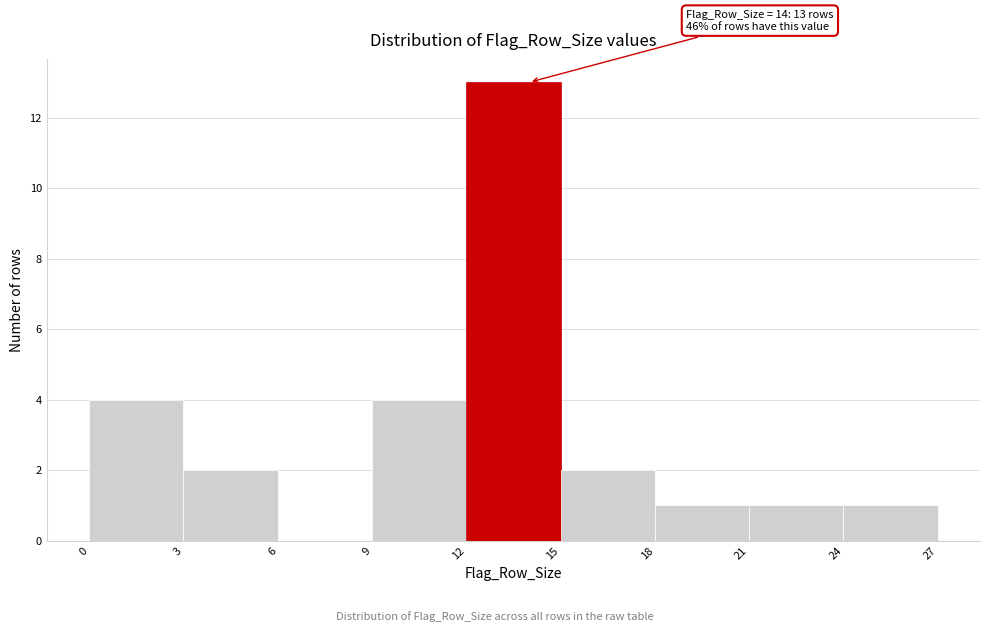

Over which range of the x-axis is the bar tallest?

12 to 15